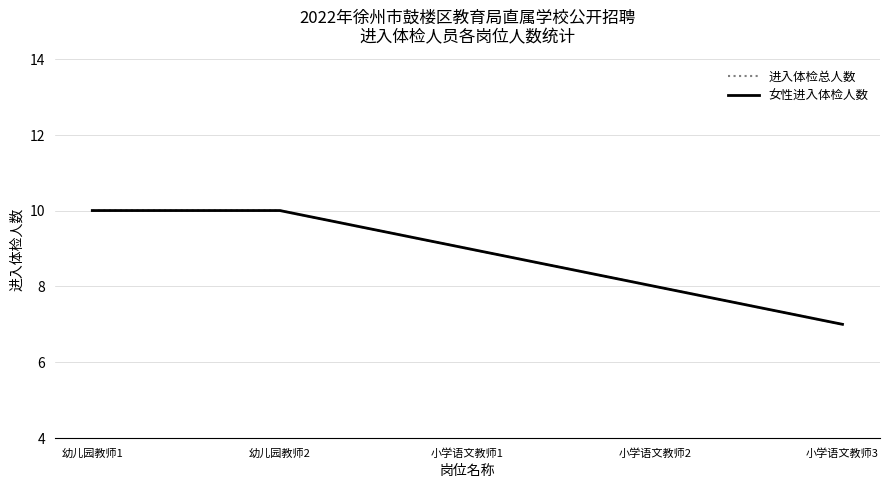

What is the label of the 1st point from the left?

幼儿园教师1